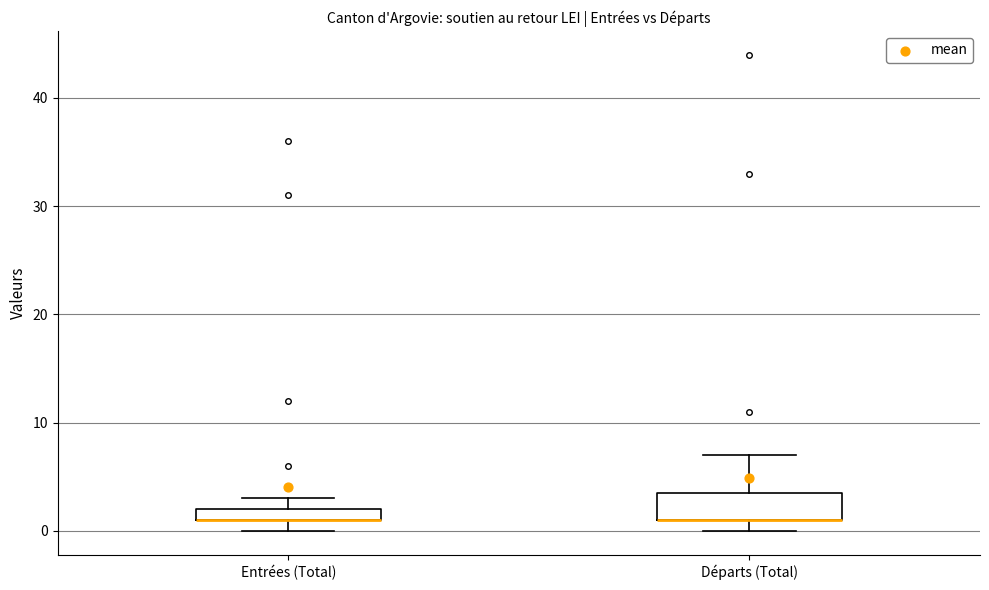

Where does the upper whisker of the box for Départs (Total) end on the y-axis? The values are not printed on the chart, so give them approximately, as read against the axis.

7